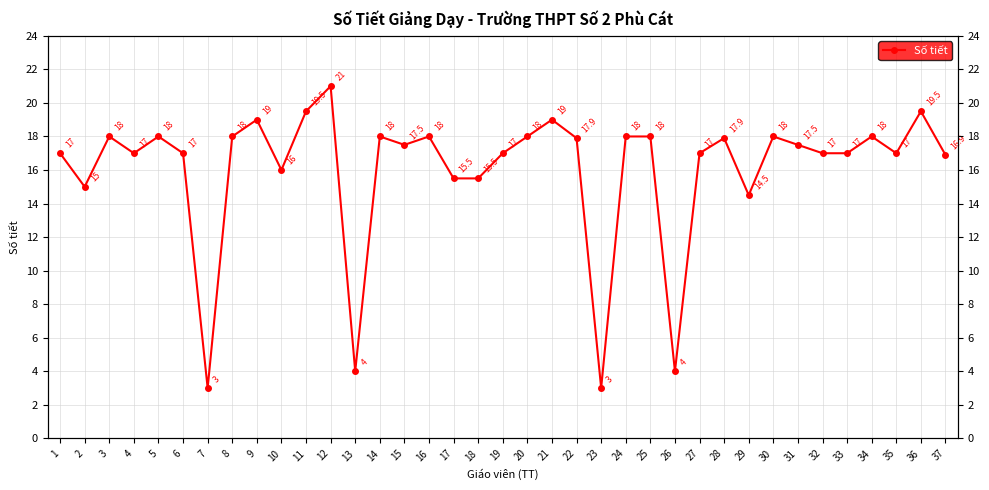

How many values exceed 17?

19